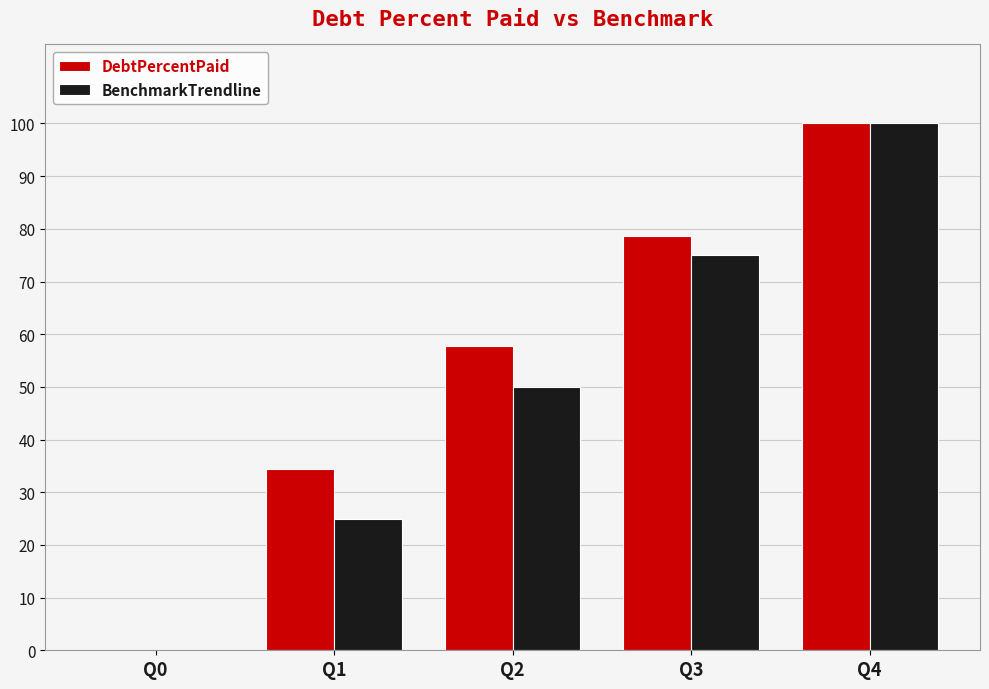

Reading left to right, list all the values displayed in this chart.

DebtPercentPaid: 0.0	34.5	57.7	78.7	100.0
BenchmarkTrendline: 0.0	25.0	50.0	75.0	100.0